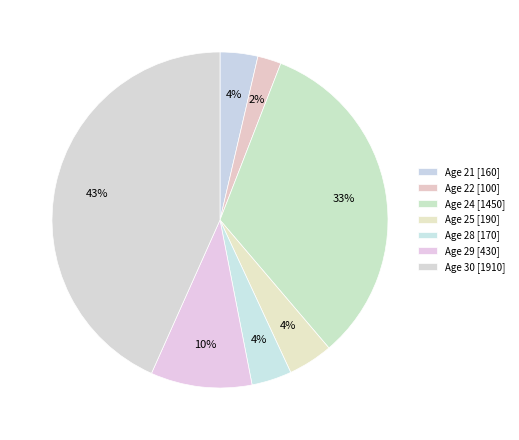

How many segments does this pie chart have?

7